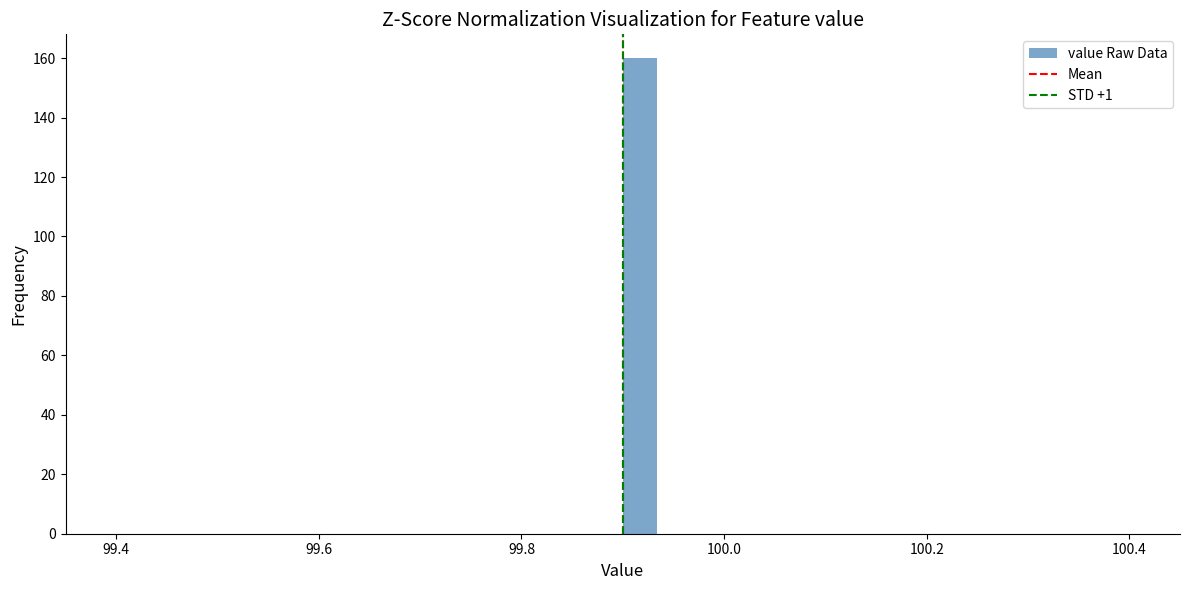

Around what value on the x-axis is the tallest bar? Give the approximate position of its centre, as read against the axis.

99.92